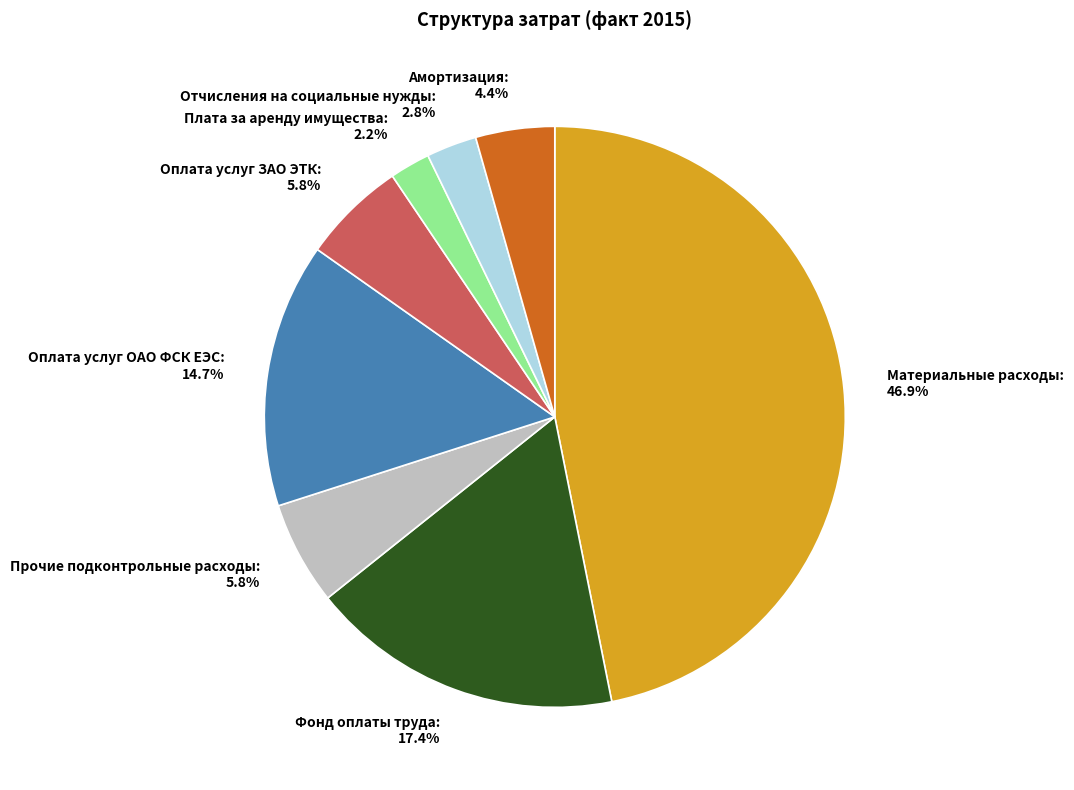

Approximately how many times larger is the value at Прочие подконтрольные расходы compared to Фонд оплаты труда?

0.3